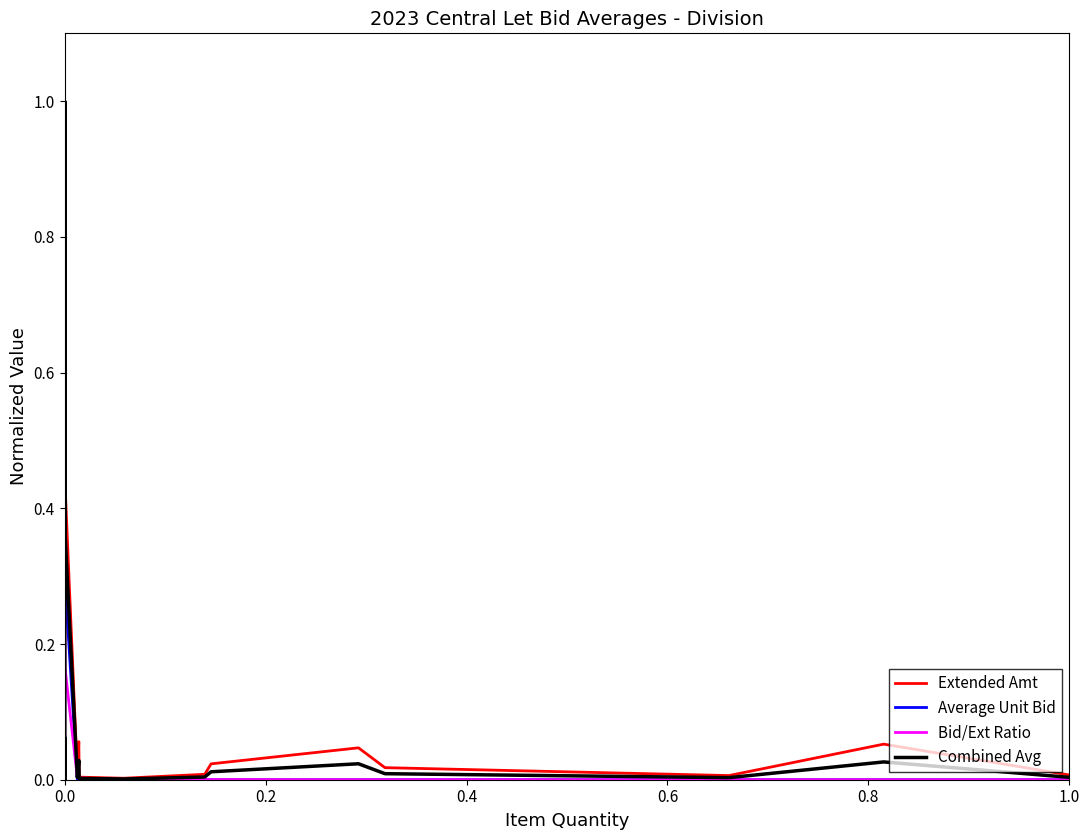

What is the difference between the maximum and minimum values in the Bid/Ext Ratio series?

1.0